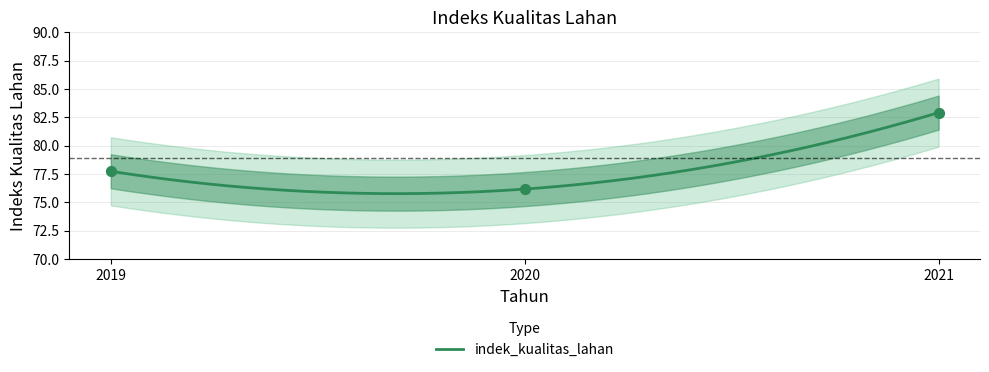

What is the change in value from 2019 to 2021?

+5.2